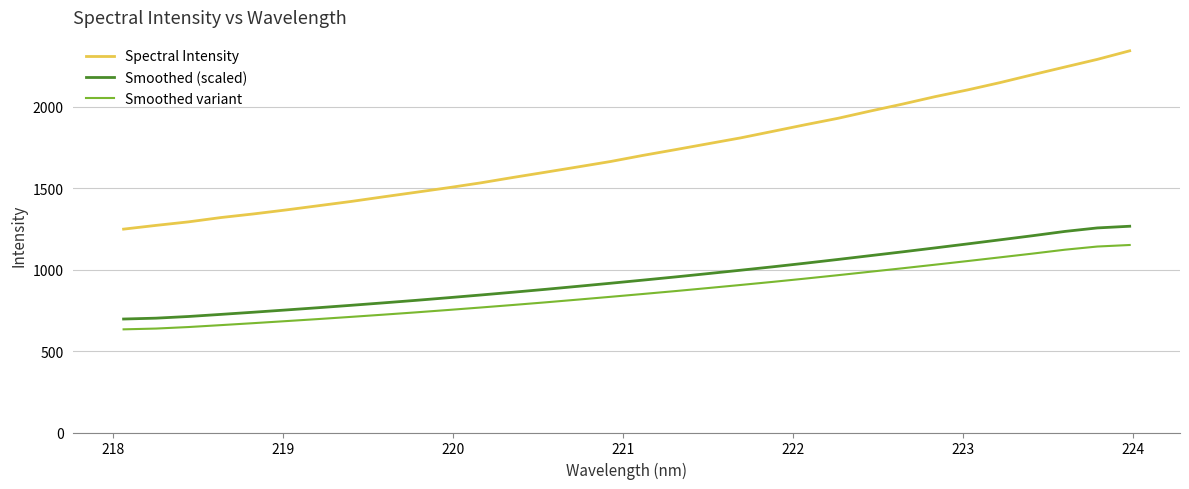

What is the difference between the maximum and second lowest values in the Smoothed (scaled) series?

564.1